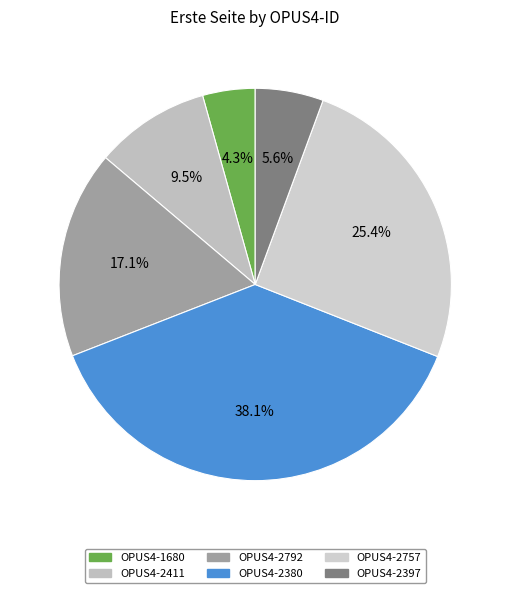

Which has a higher value, OPUS4-2411 or OPUS4-2792?

OPUS4-2792